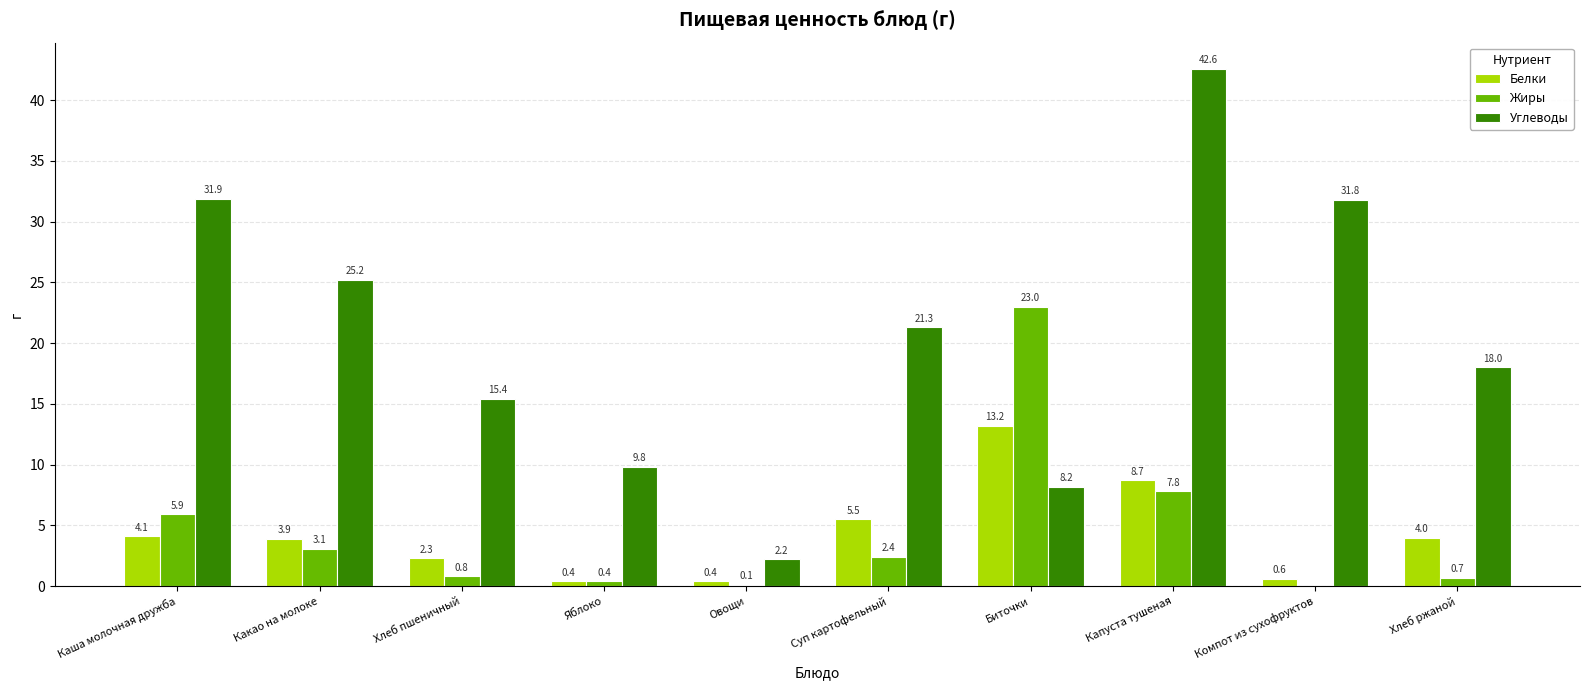

How many data points does each series have?

10